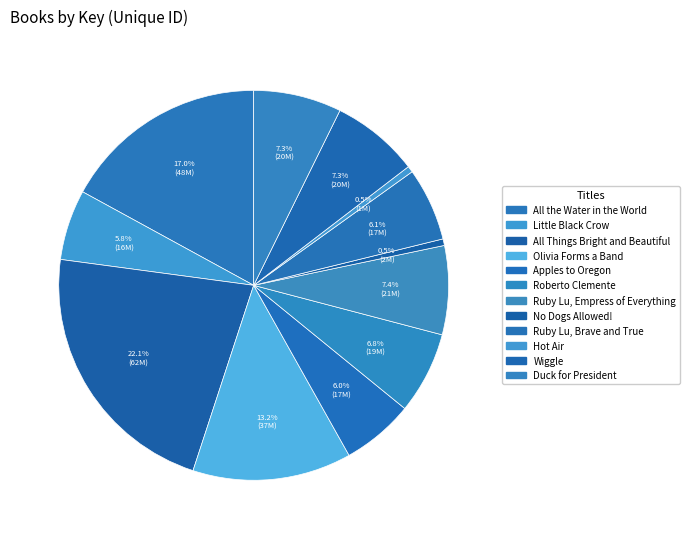

Is it true that Apples to Oregon is 6% of the pie?

True